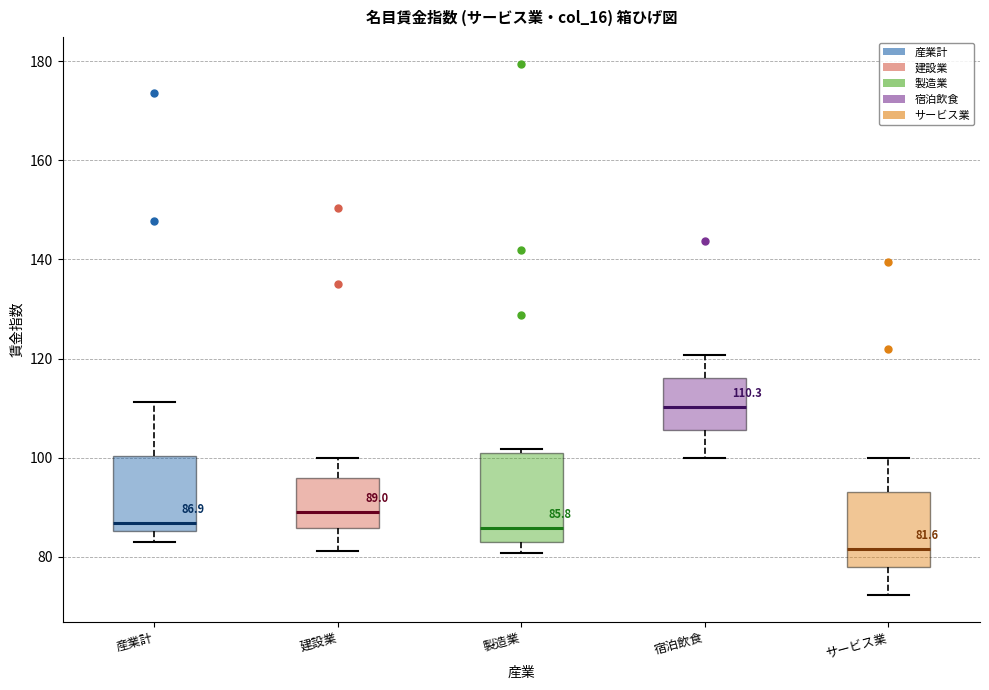

Which box's median line is the lowest?

サービス業